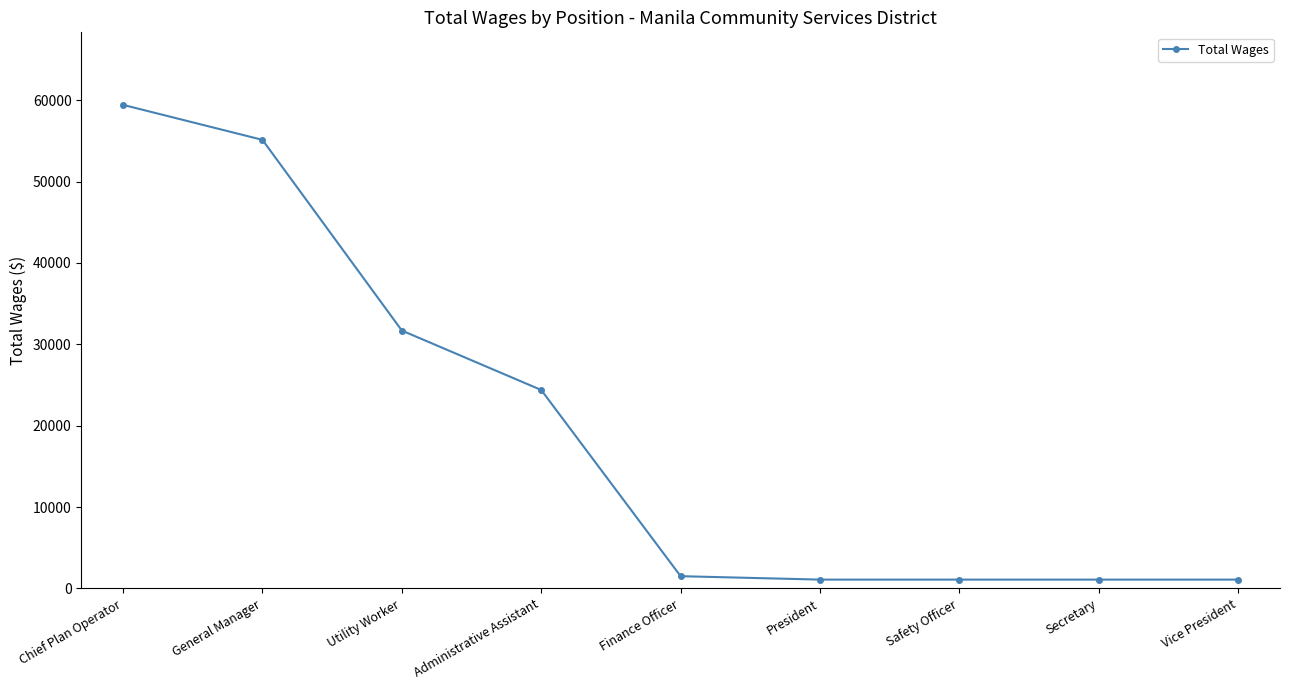

What is the difference between the maximum and minimum values?

58341